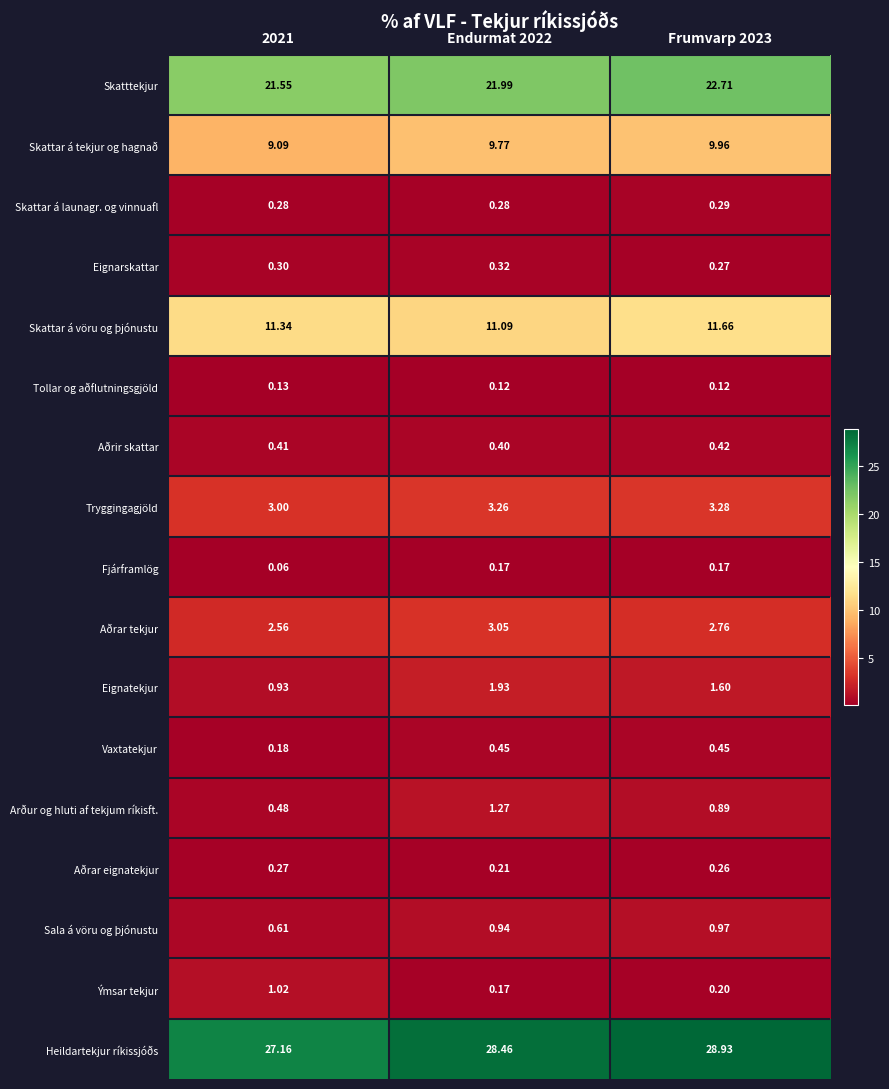

Which series has the widest spread of values?

Heildartekjur ríkissjóðs